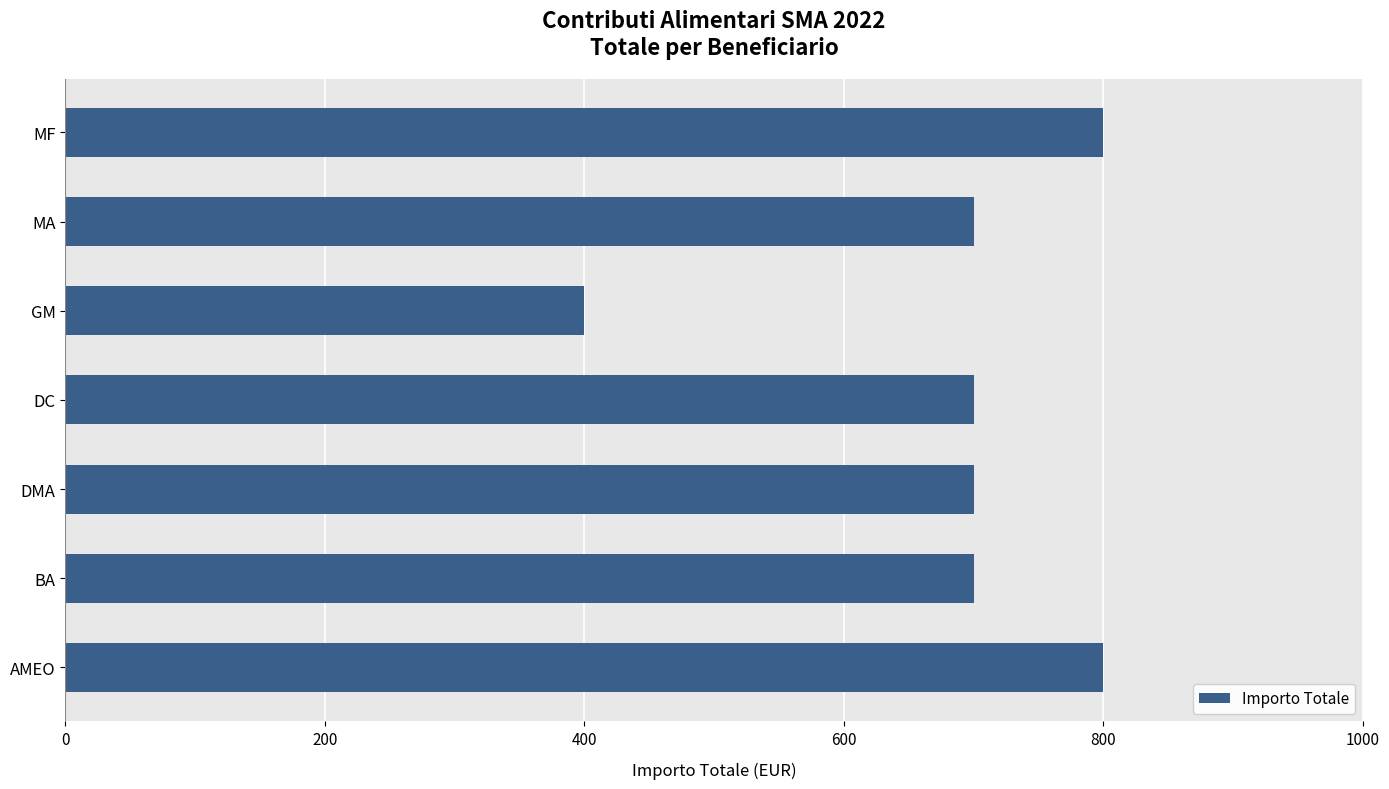

Is it true that the value at GM is 208?

False